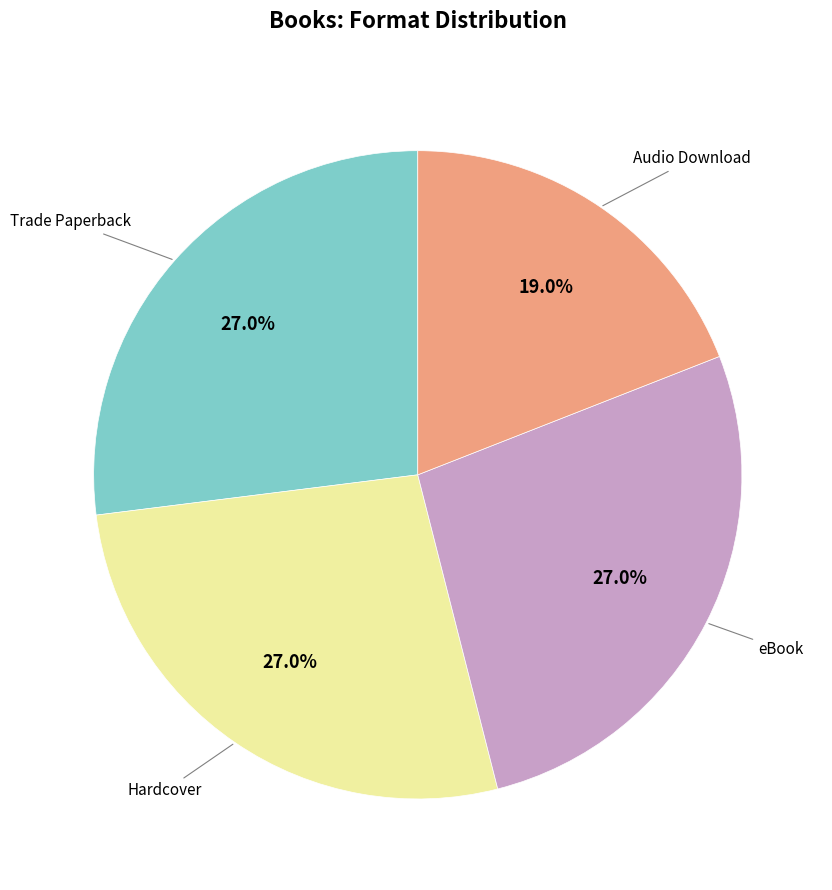

Is there a majority slice in this chart?

No